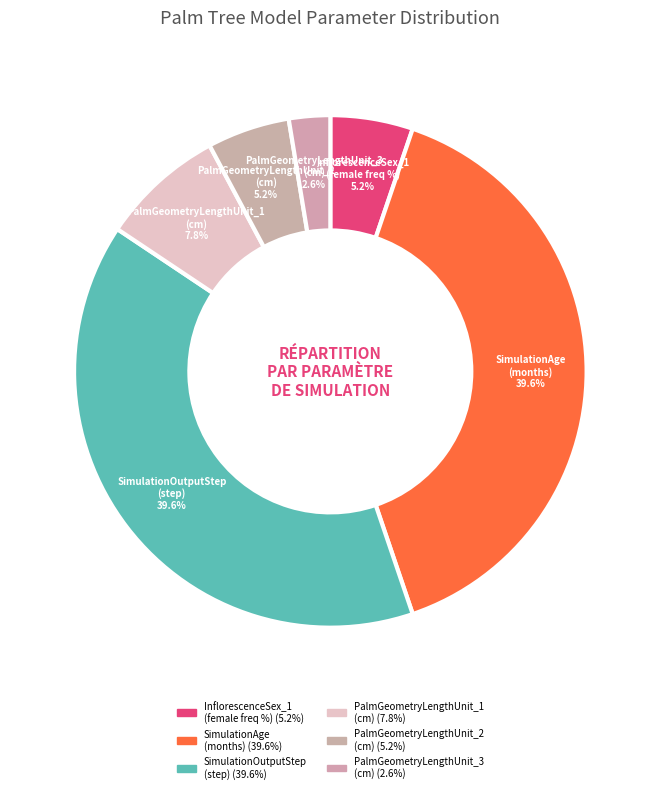

Which category has the smallest portion of the pie?

PalmGeometryLengthUnit_3 (cm) (2.6%)